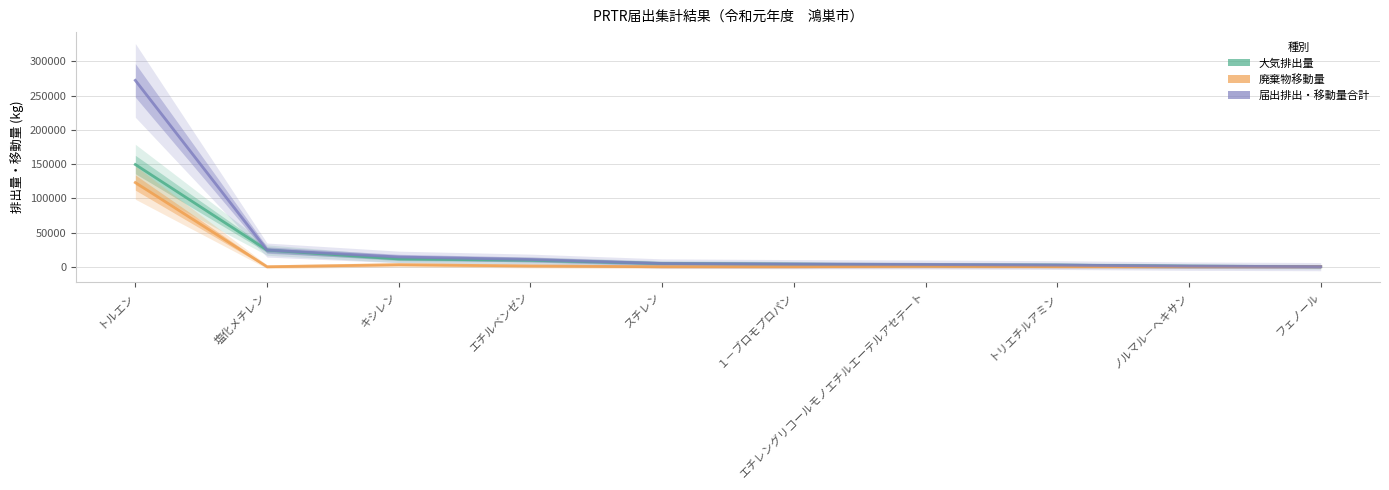

At which category is the sum across all series the highest?

トルエン